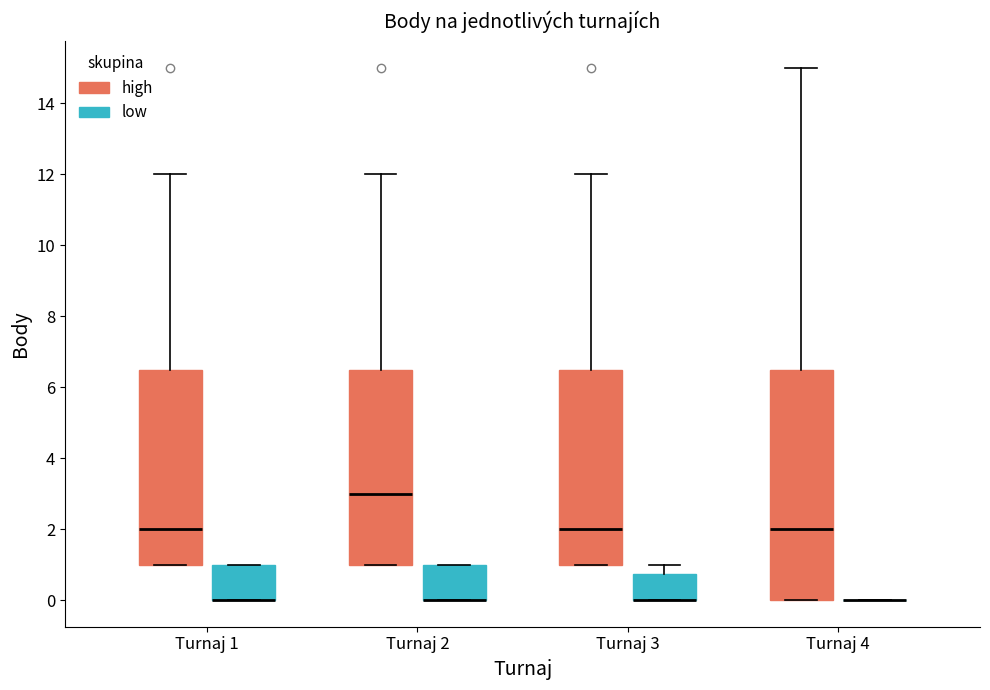

Comparing the boxes themselves (not the whiskers), which one is the tallest?

Turnaj 4 (high)